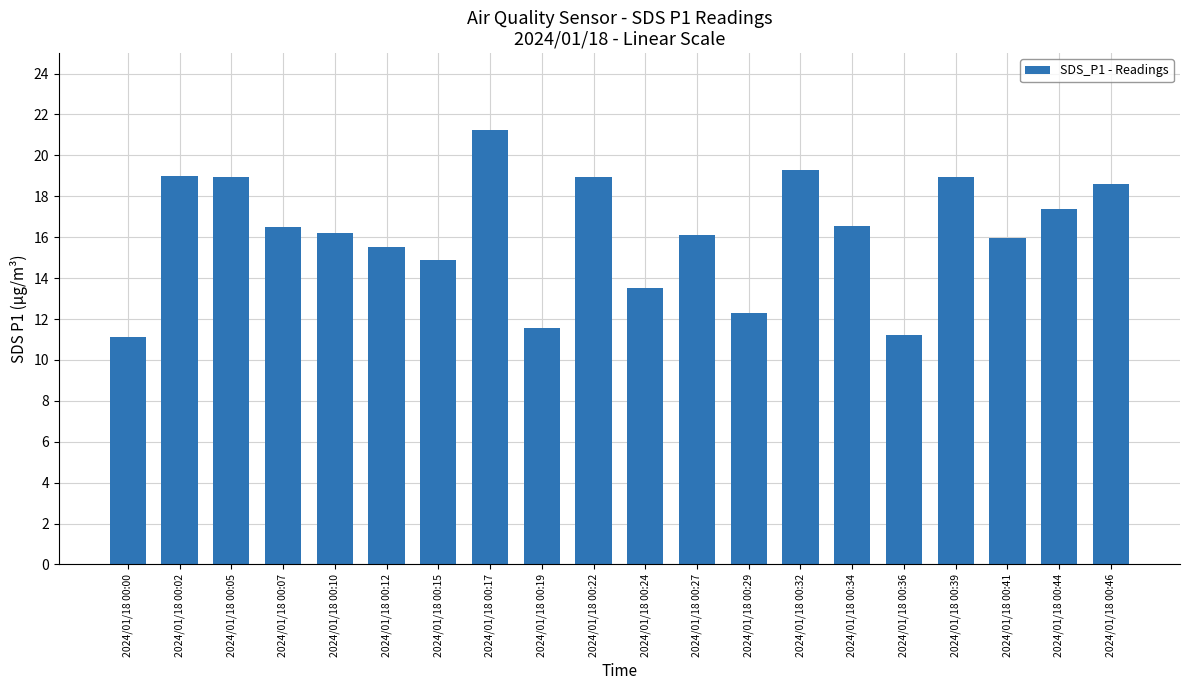

What is the difference between the values at 2024/01/18 00:34 and 2024/01/18 00:27?

0.4